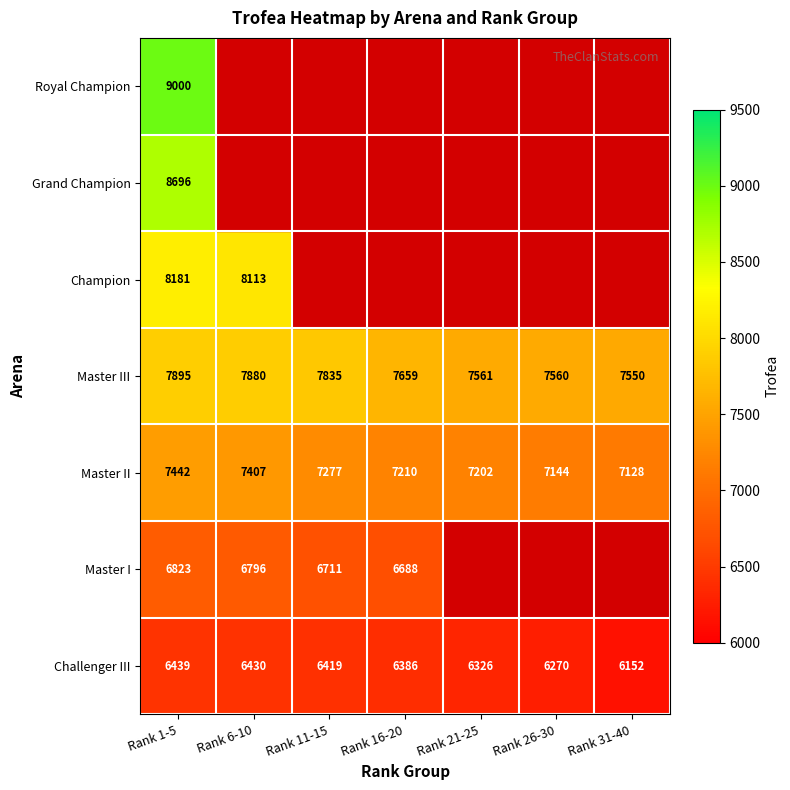

What is the maximum value shown in the chart?

9000